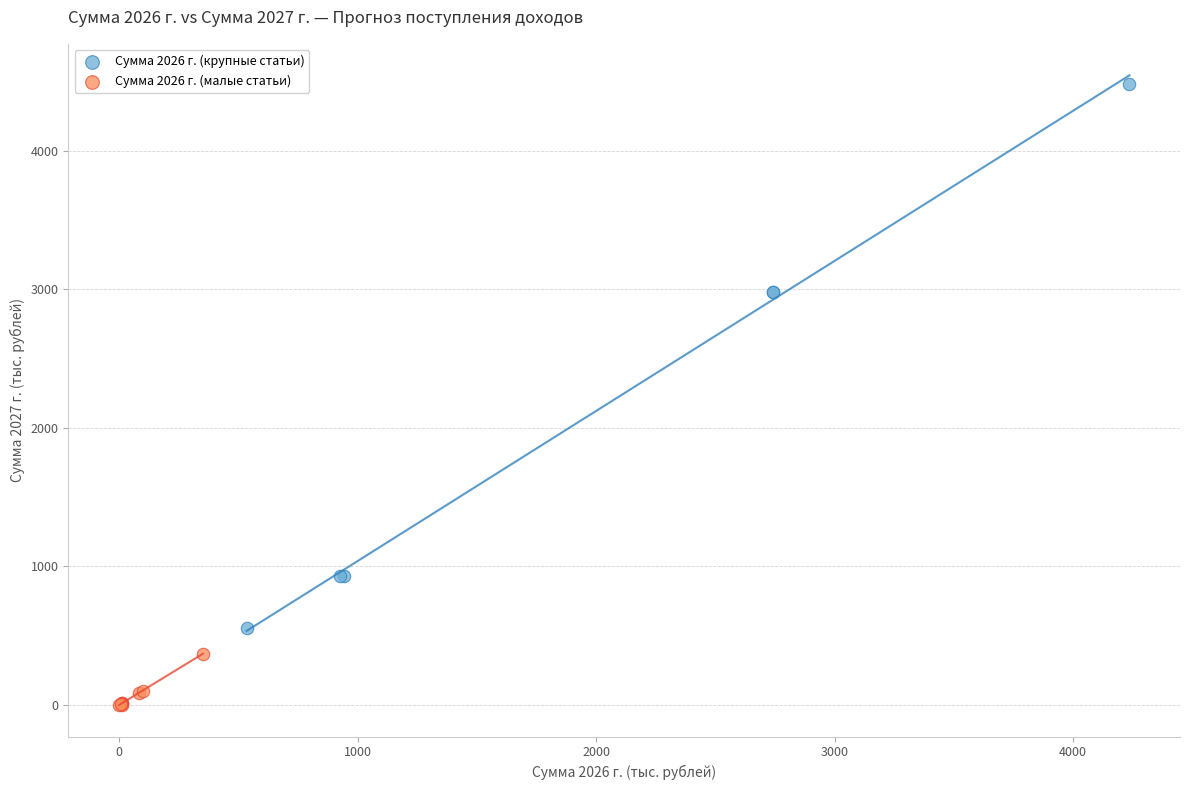

What are all the series names shown in the legend?

Сумма 2026 г. (крупные статьи), Сумма 2026 г. (малые статьи)